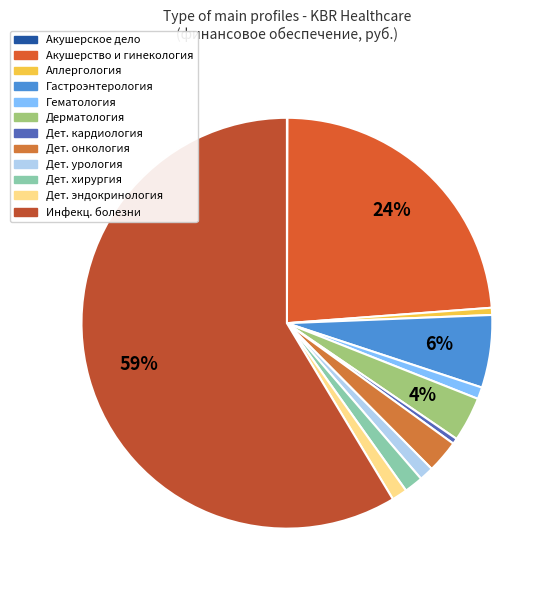

Which category accounts for the majority?

Инфекционные болезни